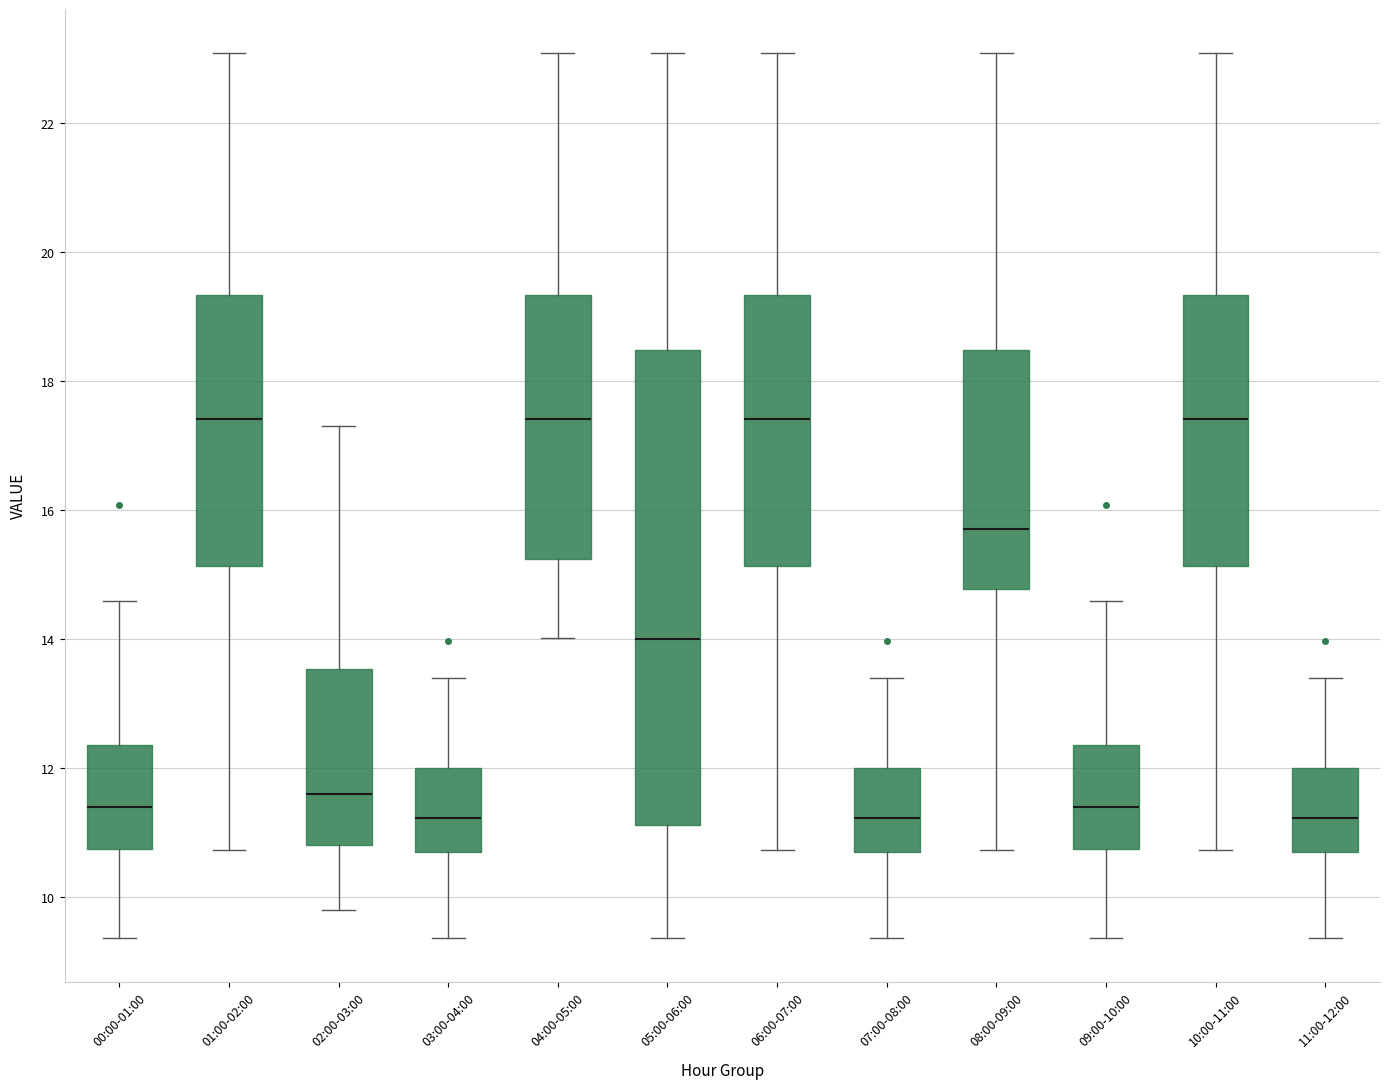

Where does the upper whisker of the box for 08:00-09:00 end on the y-axis? The values are not printed on the chart, so give them approximately, as read against the axis.

23.0